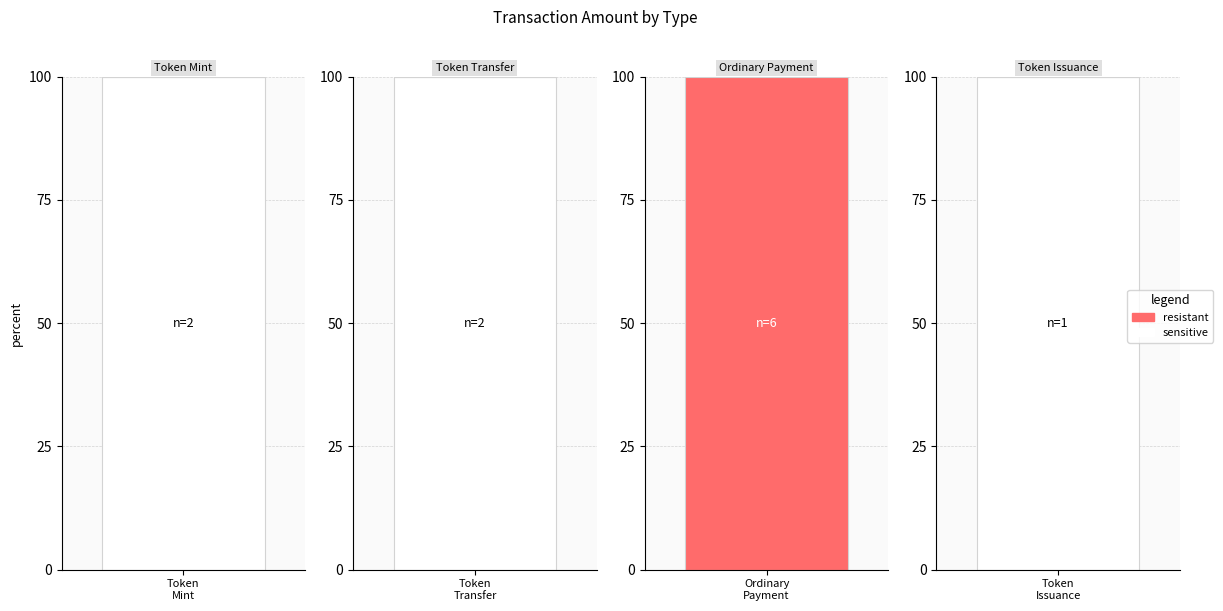

Does the chart contain stacked bars?

No